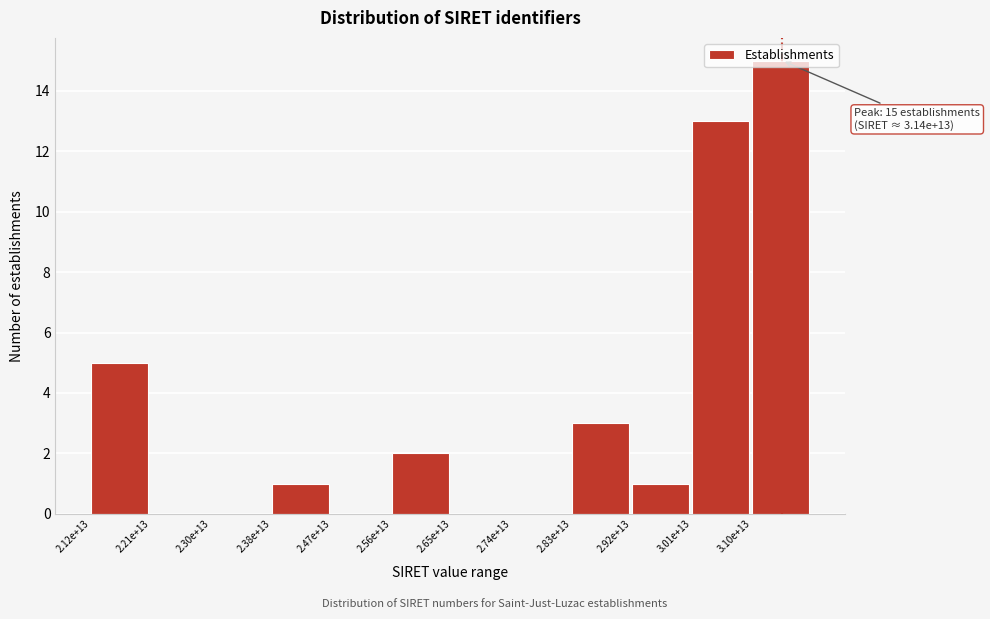

What is the sum of all values?

40